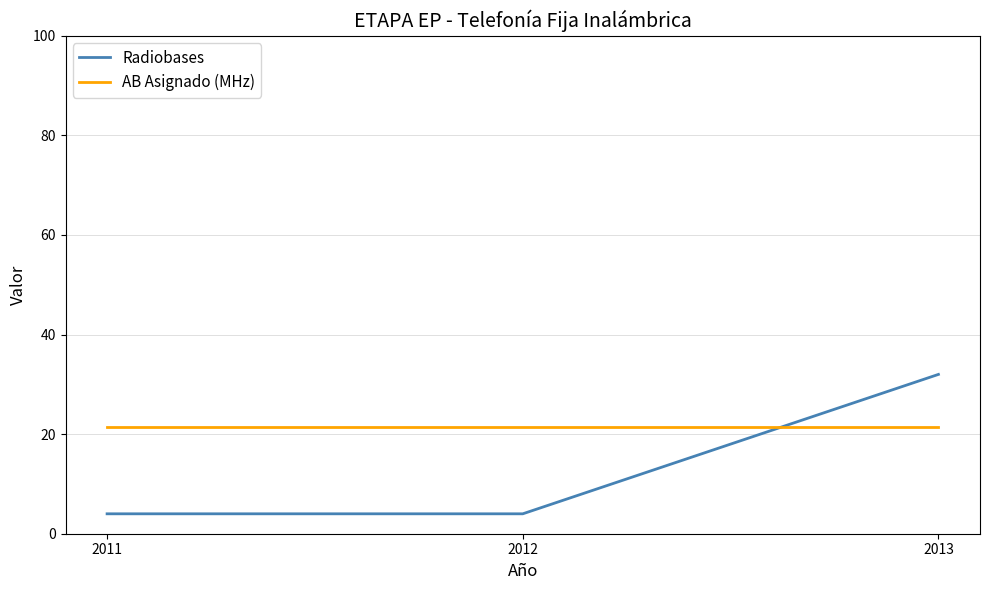

Does the chart display data point markers on the line(s)?

No